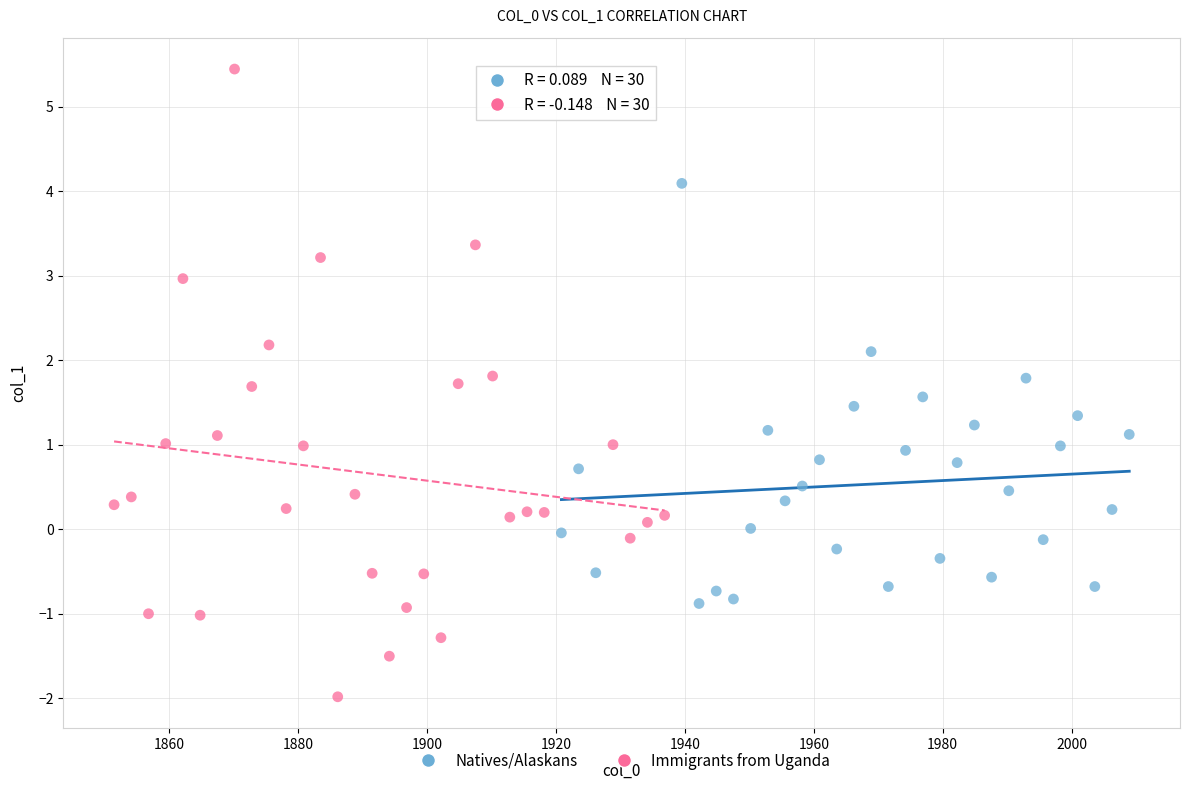

Which series has the widest spread of Y values?

Immigrants from Uganda